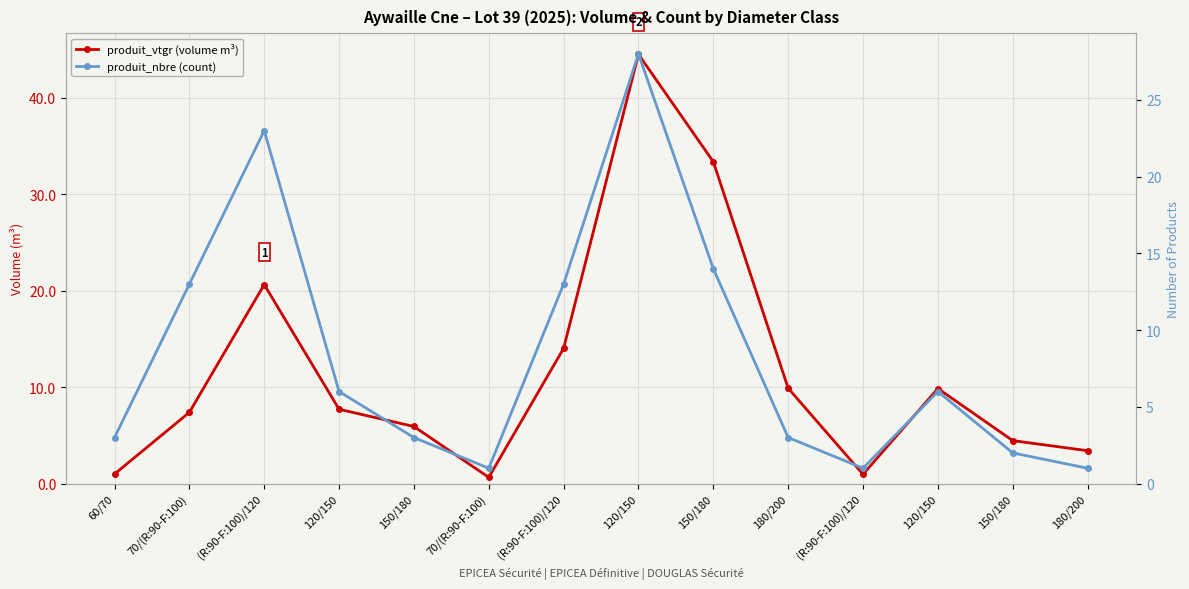

At which category is the sum across all series the highest?

120/150